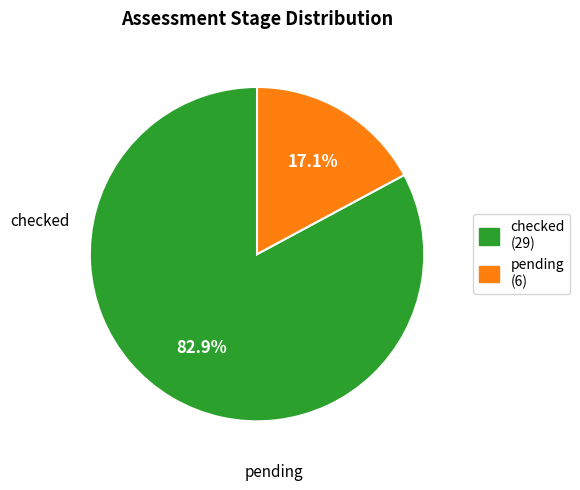

Which has a higher value, checked or pending?

checked